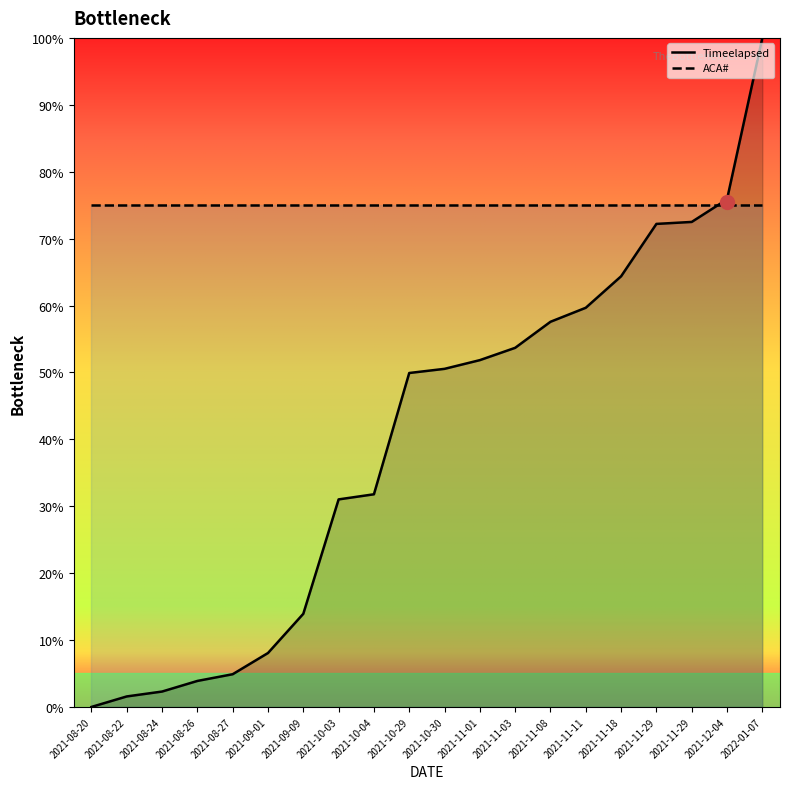

List the labels in order of value, smallest first.

2021-08-20, 2021-08-22, 2021-08-24, 2021-08-26, 2021-08-27, 2021-09-01, 2021-09-09, 2021-10-03, 2021-10-04, 2021-10-29, 2021-10-30, 2021-11-01, 2021-11-03, 2021-11-08, 2021-11-11, 2021-11-18, 2021-11-29, 2021-11-29, 2021-12-04, 2022-01-07